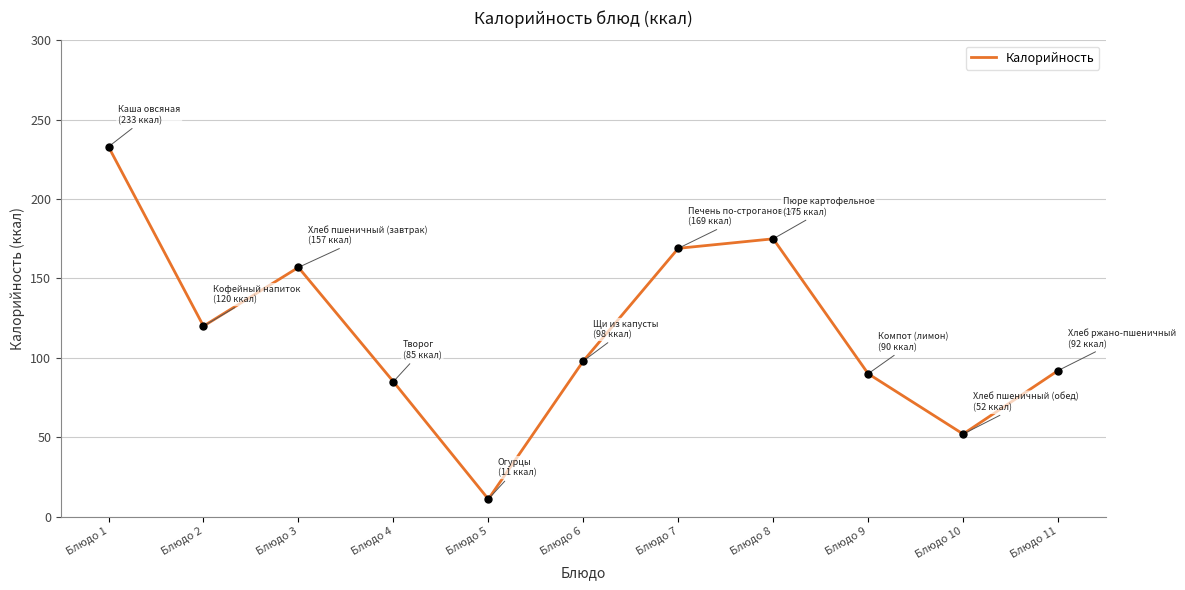

The chart shows a value of 287 at Блюдо 8. True or false?

False